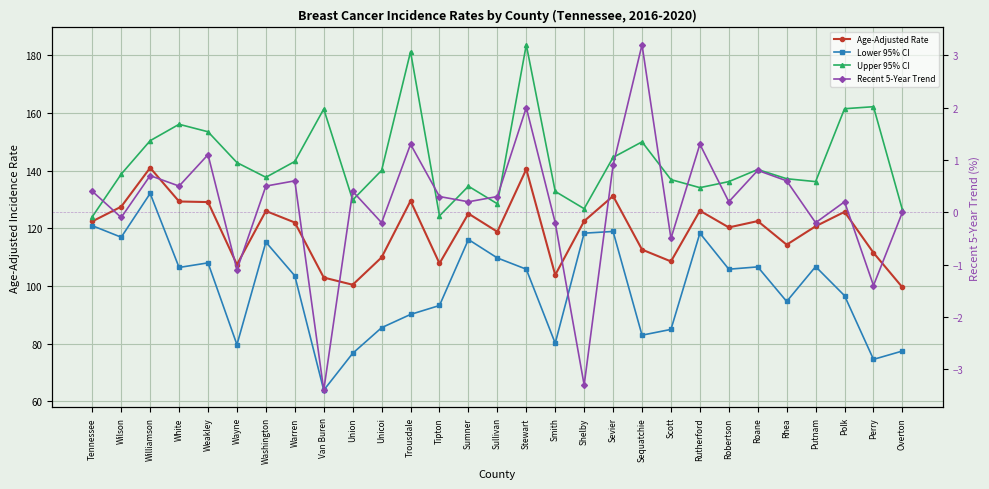

Which series has the largest range (max minus min)?

Lower 95% CI